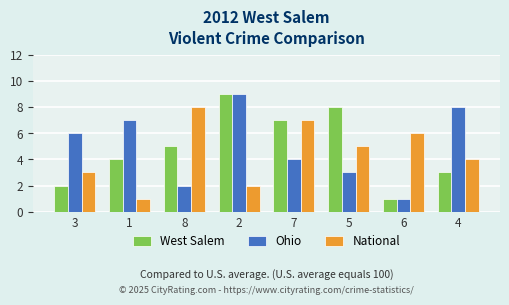

Reading left to right, extract all data points from this chart.

West Salem: 2	4	5	9	7	8	1	3
Ohio: 6	7	2	9	4	3	1	8
National: 3	1	8	2	7	5	6	4